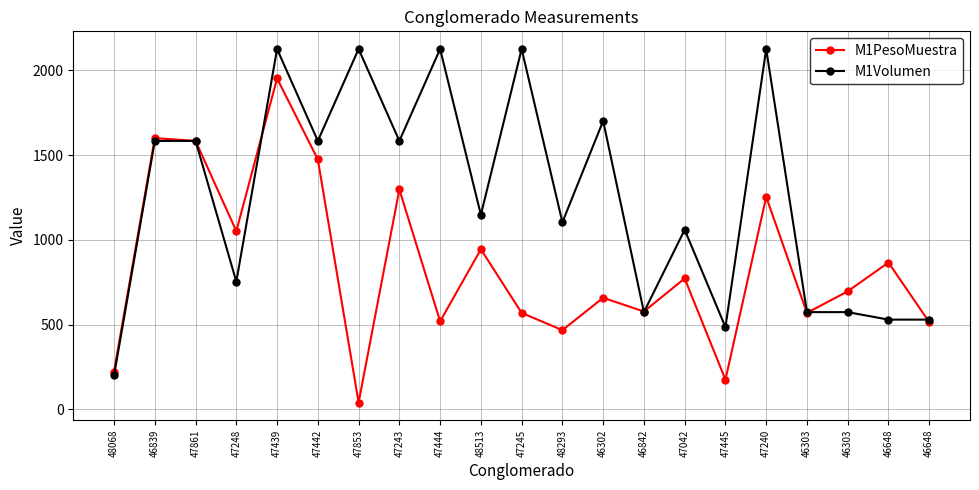

Reading left to right, transcribe all the data shown in this chart.

M1PesoMuestra: 48068=224.0	46839=1601.0	47861=1584.3	47248=1052.0	47439=1953.0	47442=1475.0	47853=41.0	47243=1298.0	47444=520.0	48513=945.0	47245=570.0	48293=468.0	46302=659.0	46842=578.0	47042=773.0	47445=176.0	47240=1254.0	46303=570.0	46303=697.0	46648=867.0	46648=515.0
M1Volumen: 48068=201.1	46839=1584.3	47861=1584.3	47248=754.0	47439=2126.5	47442=1584.3	47853=2126.5	47243=1584.3	47444=2126.5	48513=1148.6	47245=2126.5	48293=1104.5	46302=1702.4	46842=574.3	47042=1060.3	47445=486.0	47240=2126.5	46303=574.3	46303=574.3	46648=530.1	46648=530.1